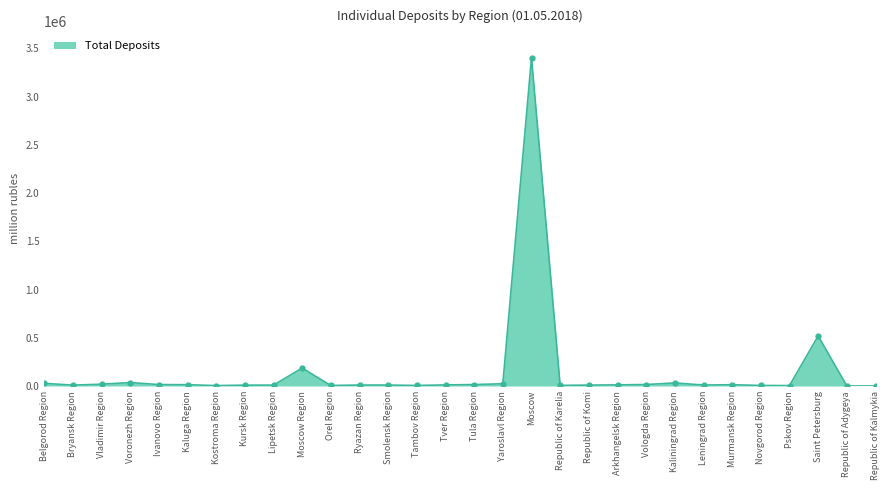

Does the chart display data point markers on the line(s)?

Yes